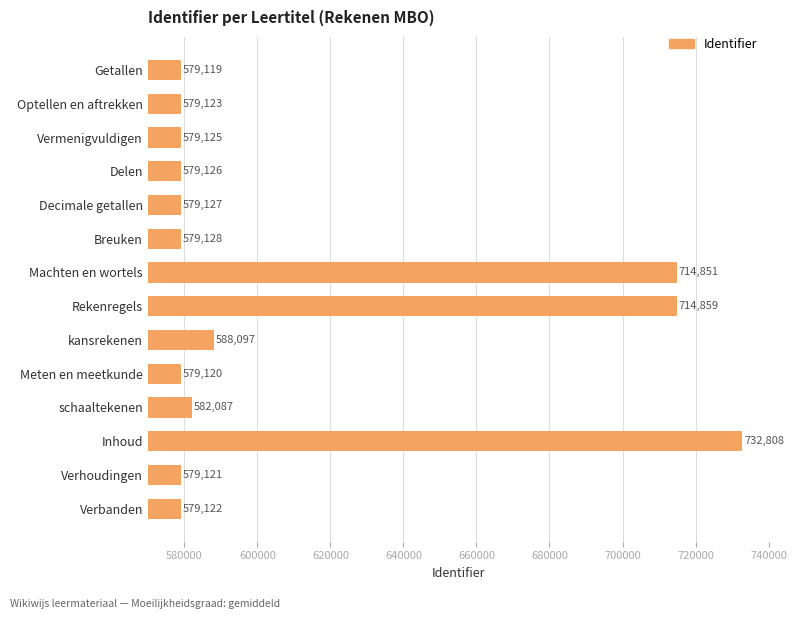

How many data points does each series have?

14